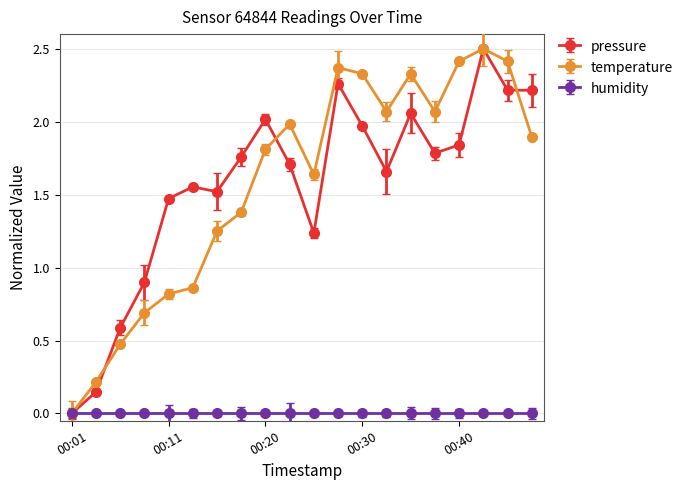

What is the greatest value displayed?

2.5